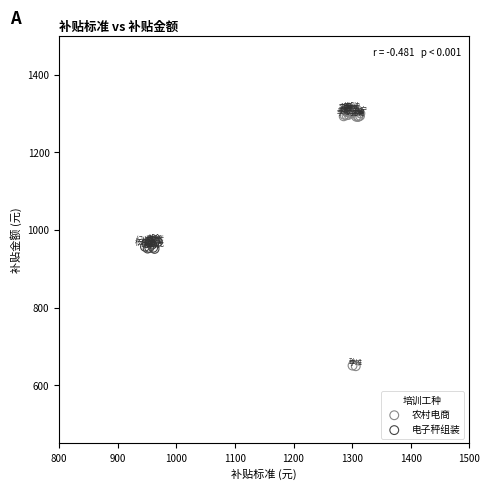

Which series contains the lowest Y value?

农村电商